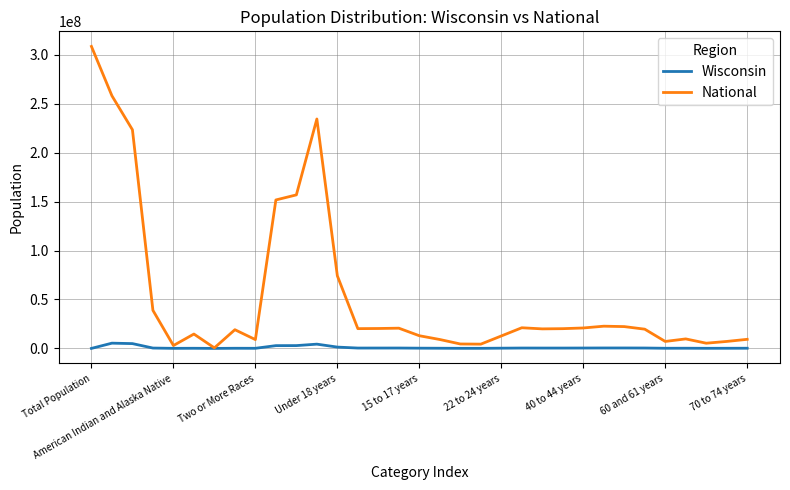

Which series has the largest range (max minus min)?

National